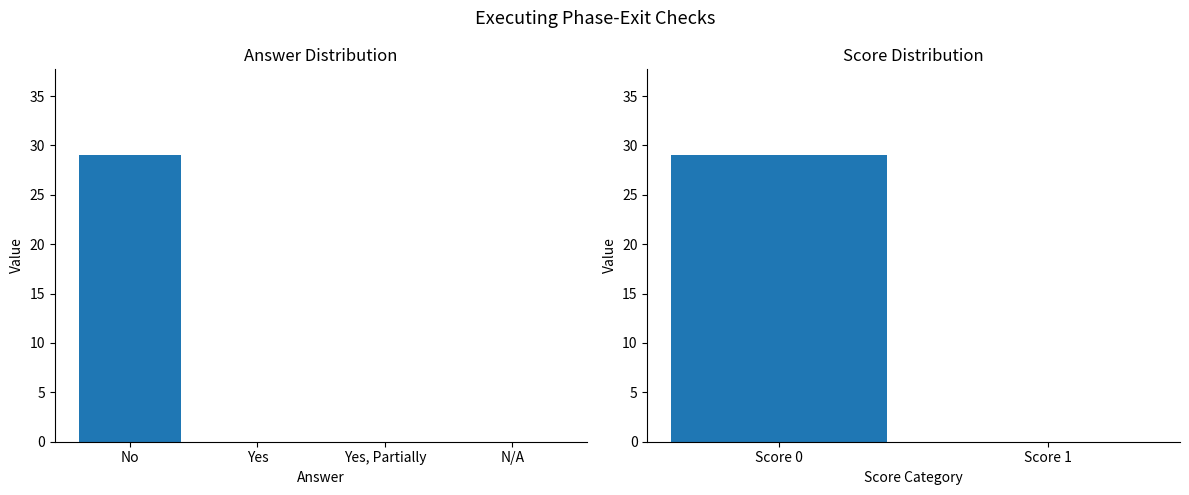

The Item Number series shows 4 at 19. True or false?

False